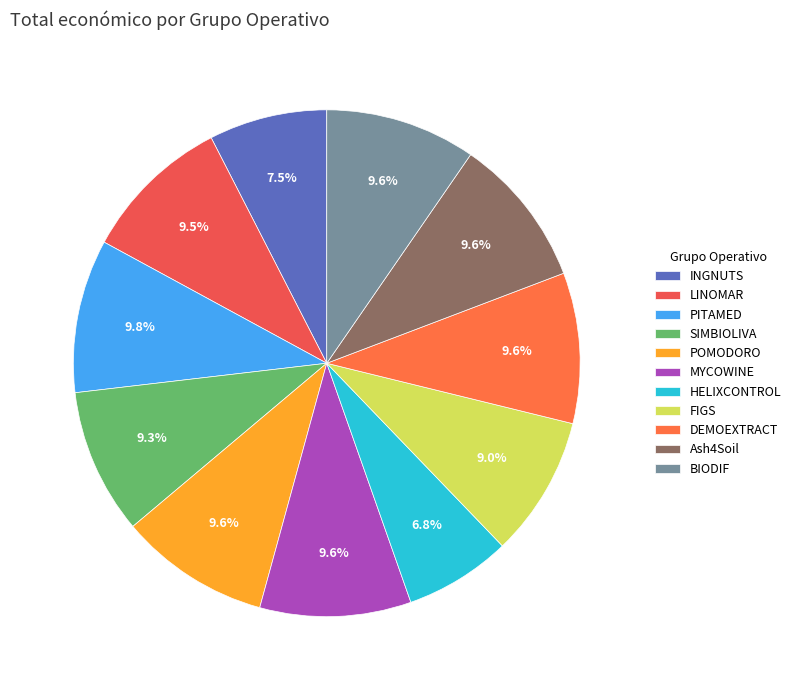

Which slice is the smallest?

HELIXCONTROL